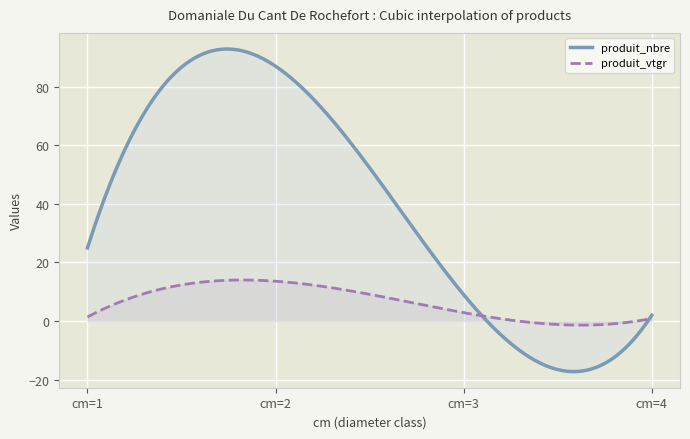

Reading right to left, extract all data points from this chart.

cm: 4.0	3.0	2.0	1.0
produit_nbre: 2.0	9.0	87.0	25.0
produit_vtgr: 0.9	2.9	13.6	1.4